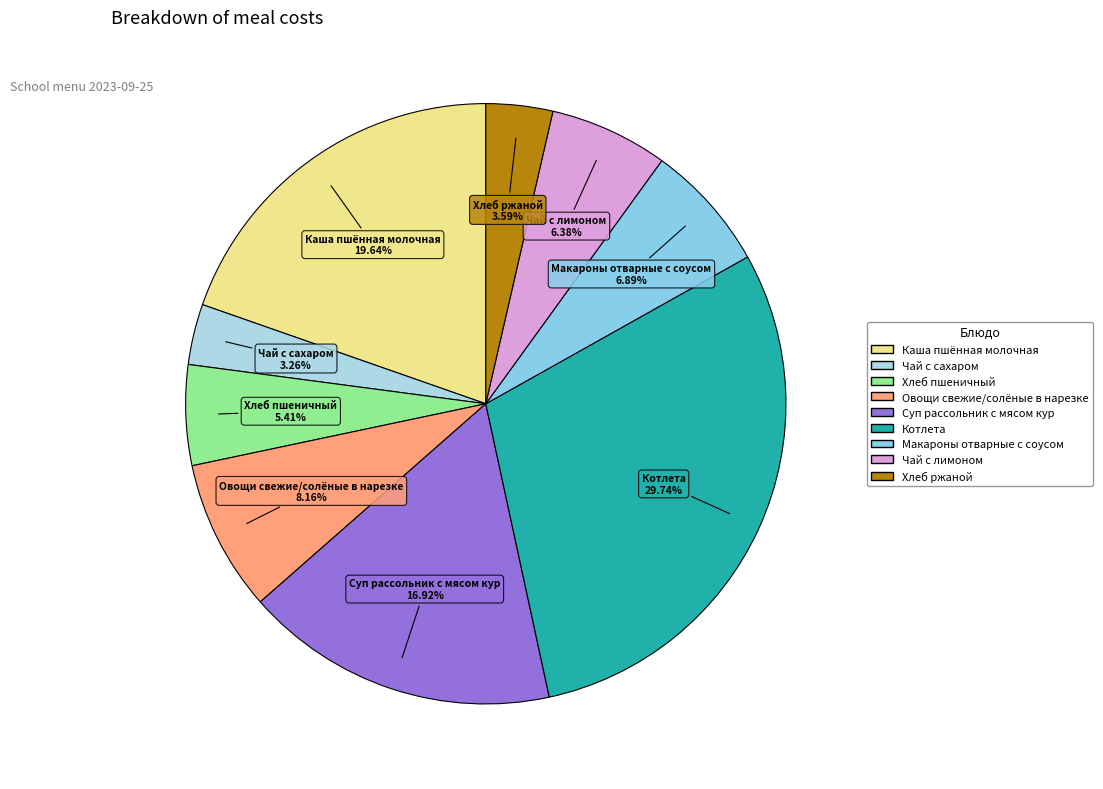

To the nearest percent, what is the difference between the Макароны отварные с соусом and Суп рассольник с мясом кур slice percentages?

10%